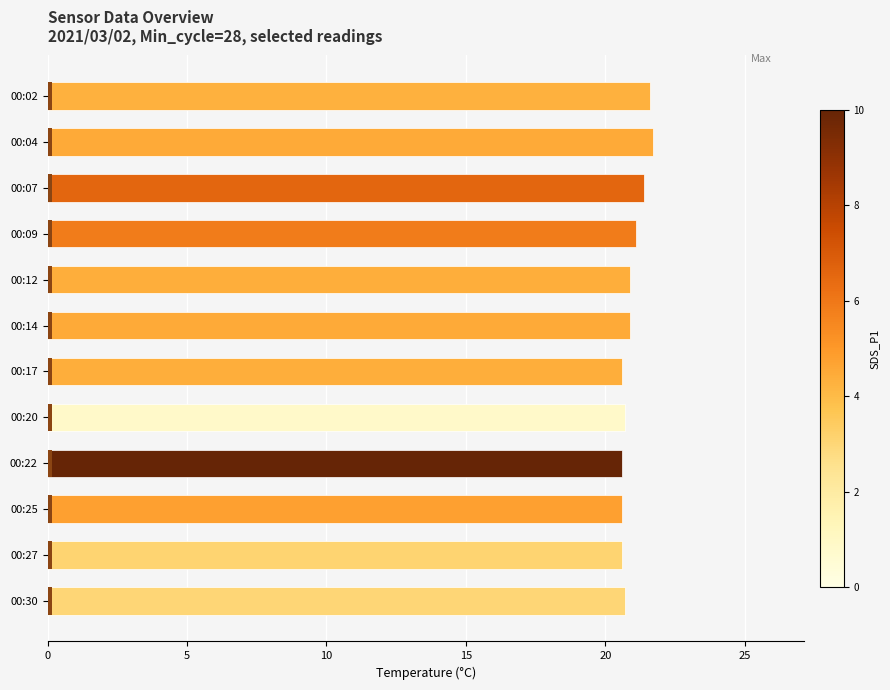

What is the difference between the values at 00:12 and 00:27?

0.3